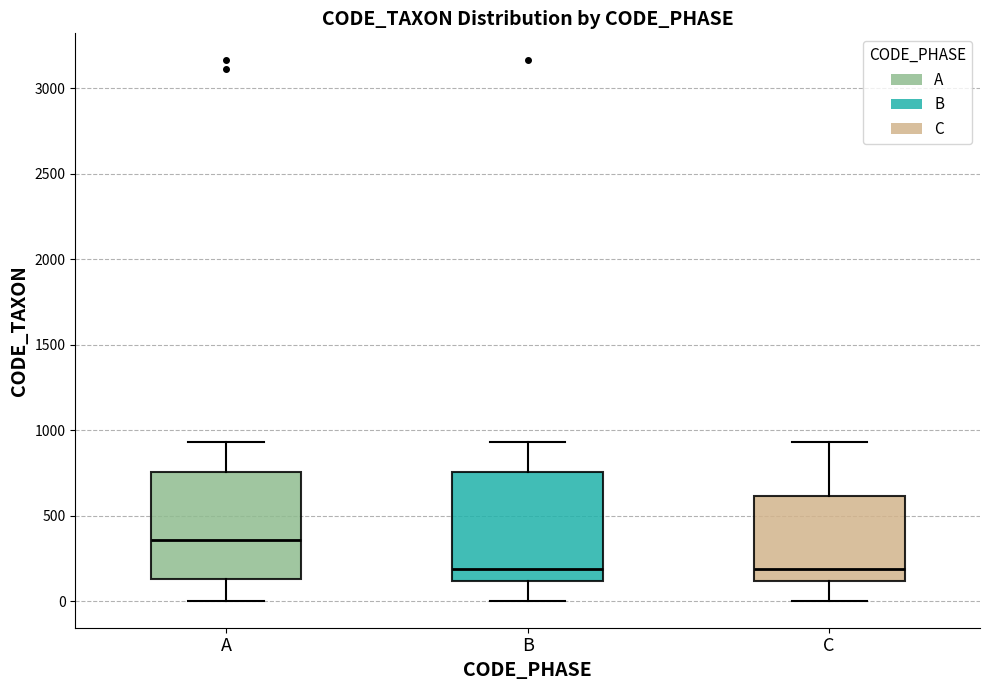

Reading left to right, read every box against the y-axis: the position of its median line, the range the box covers, and the ends of its whiskers. The values are not printed on the chart, so give them approximately, as read against the axis.

A: median 350, box 150 to 750, whiskers 0 to 950
B: median 200, box 100 to 750, whiskers 0 to 950
C: median 200, box 100 to 600, whiskers 0 to 950